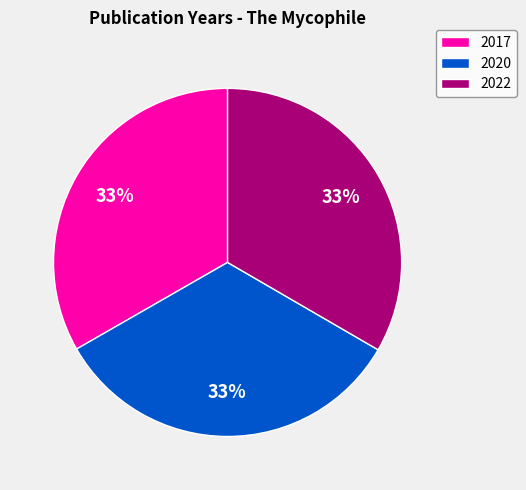

Does 2020 represent more than half of the total?

No